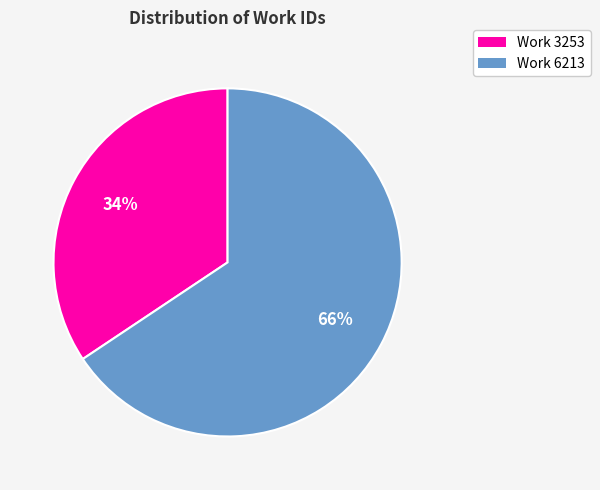

Approximately how many times larger is the value at Work 6213 compared to Work 3253?

1.9